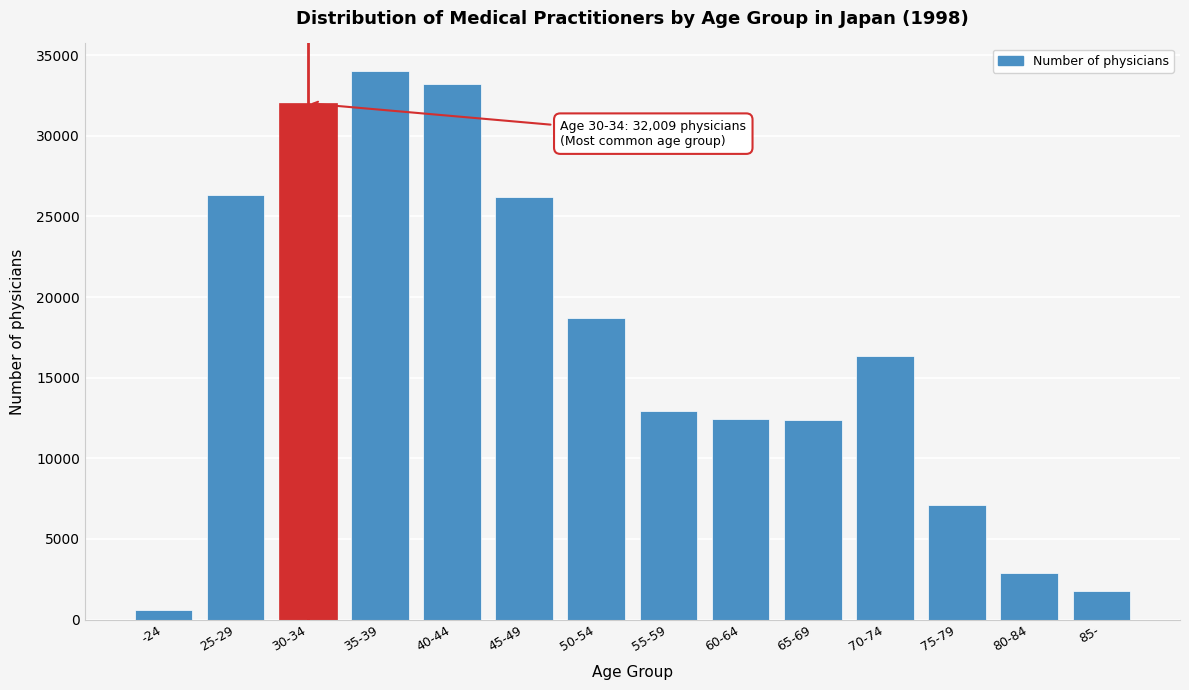

What is the label of the 11th bar from the right?

35-39